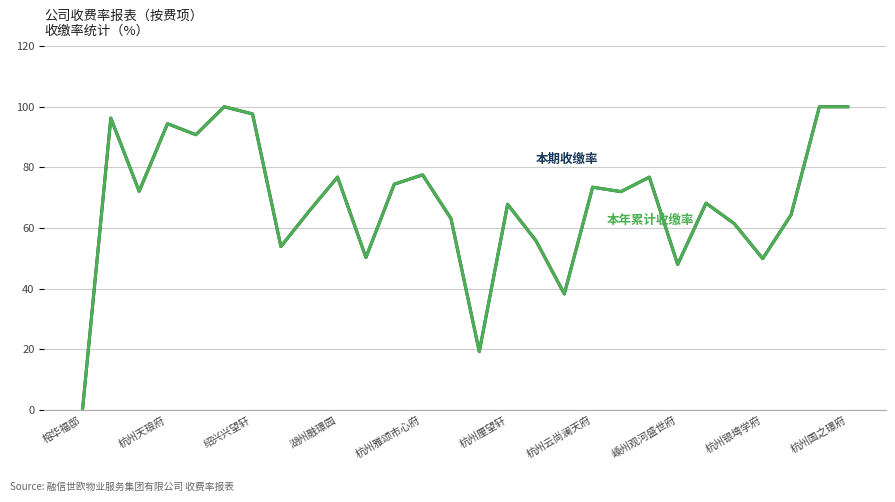

Is this an area chart (filled region under the line)?

No